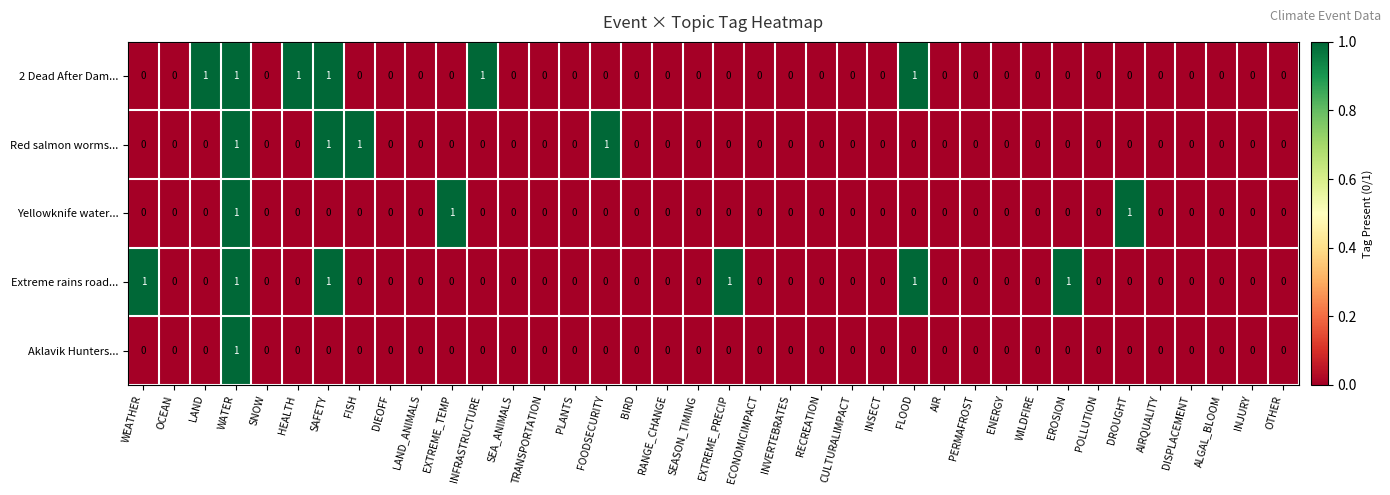

At which category is the sum across all series the highest?

WATER